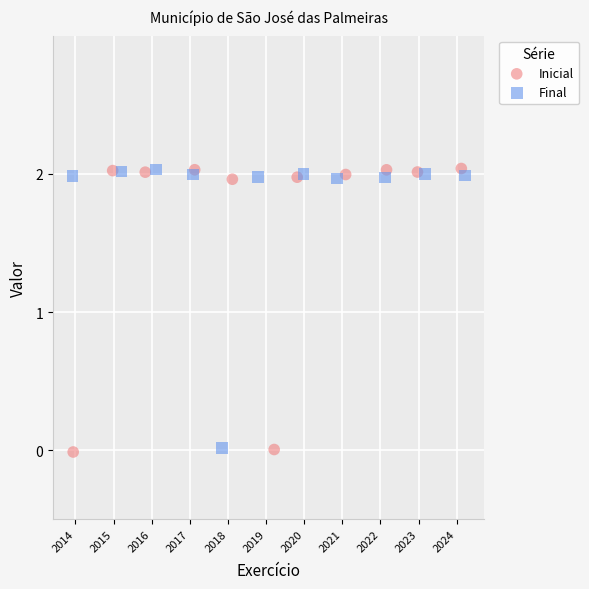

Which series has the largest Y range (max minus min)?

Inicial